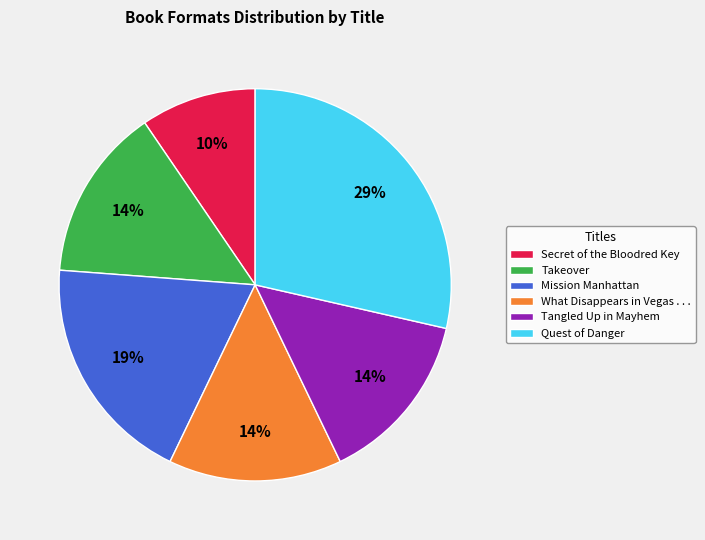

Which has a higher value, Quest of Danger or Takeover?

Quest of Danger